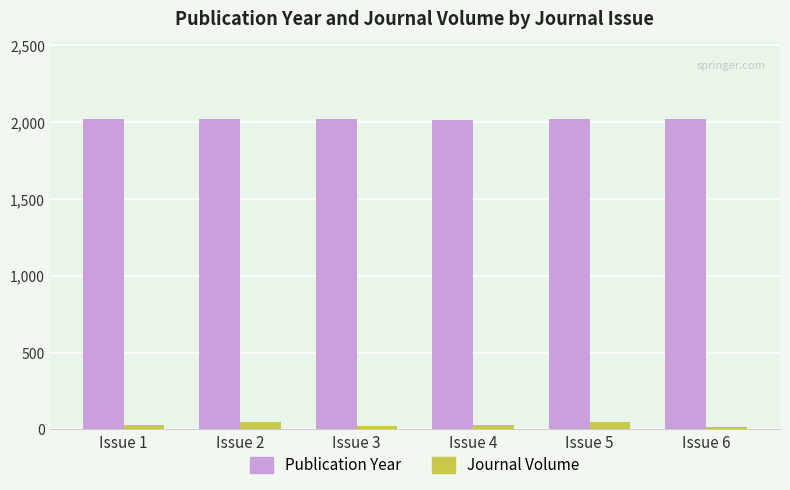

At which label does Publication Year first exceed 2020?

Issue 2